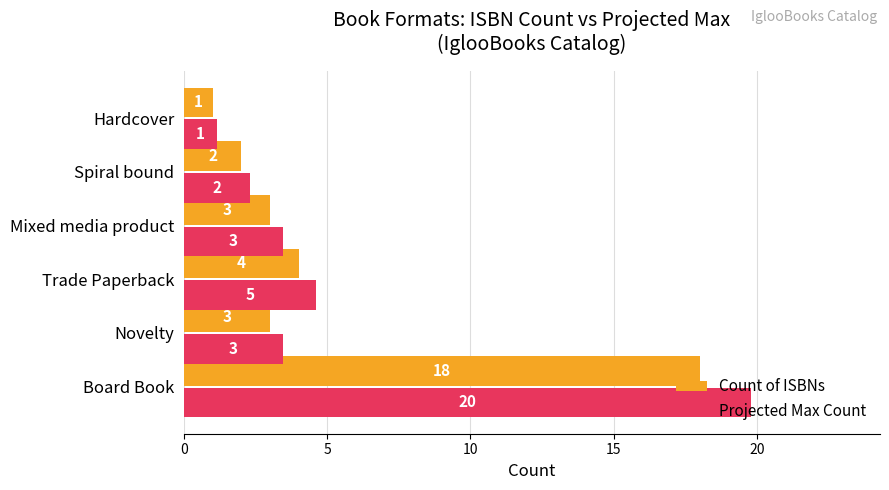

The Count of ISBNs series shows 4.0 at Trade Paperback. True or false?

True